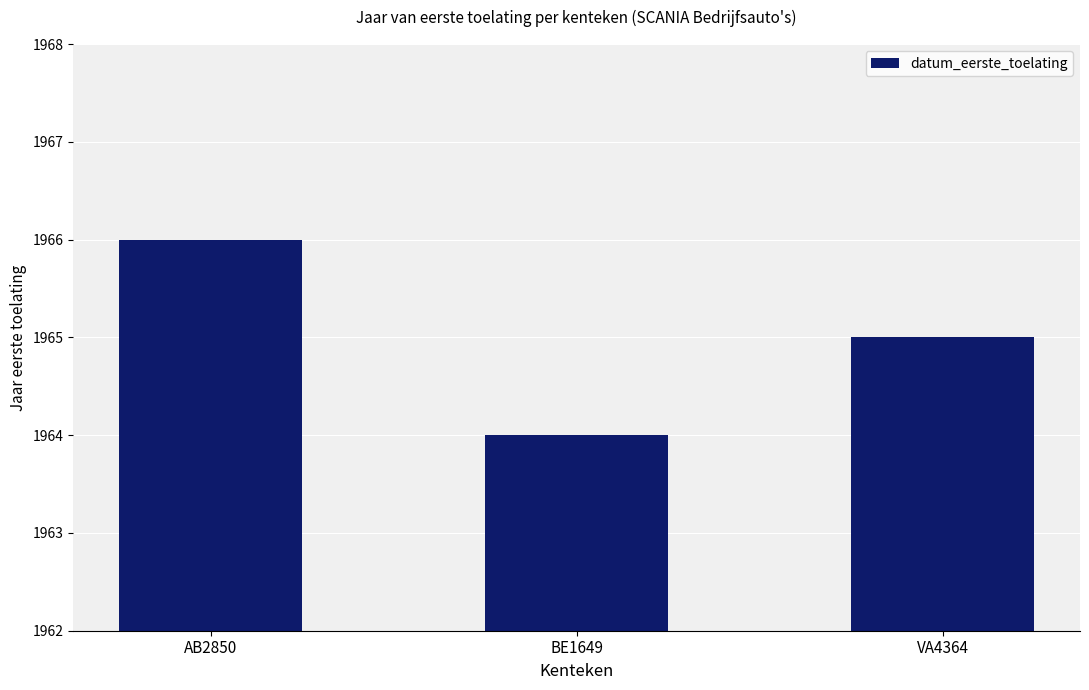

What is the label of the 3rd bar from the right?

AB2850